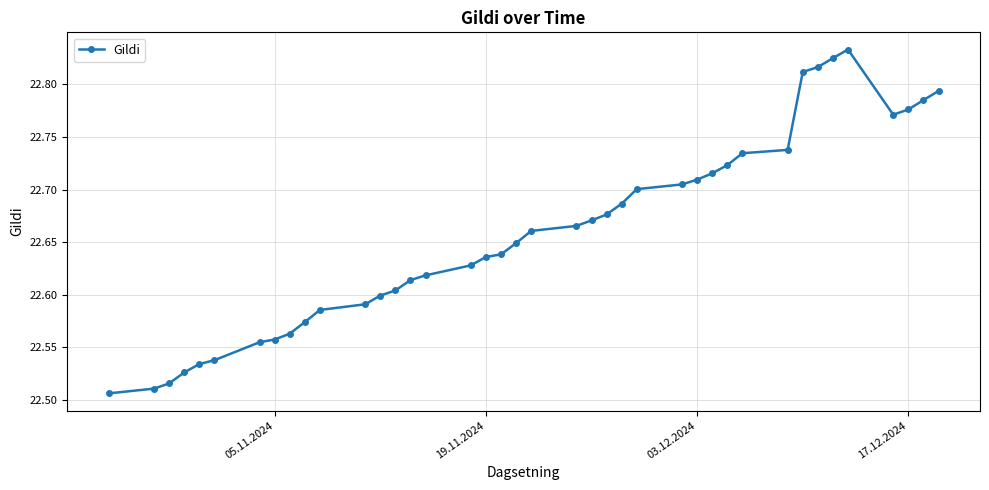

How many values are between 22 and 23?

40